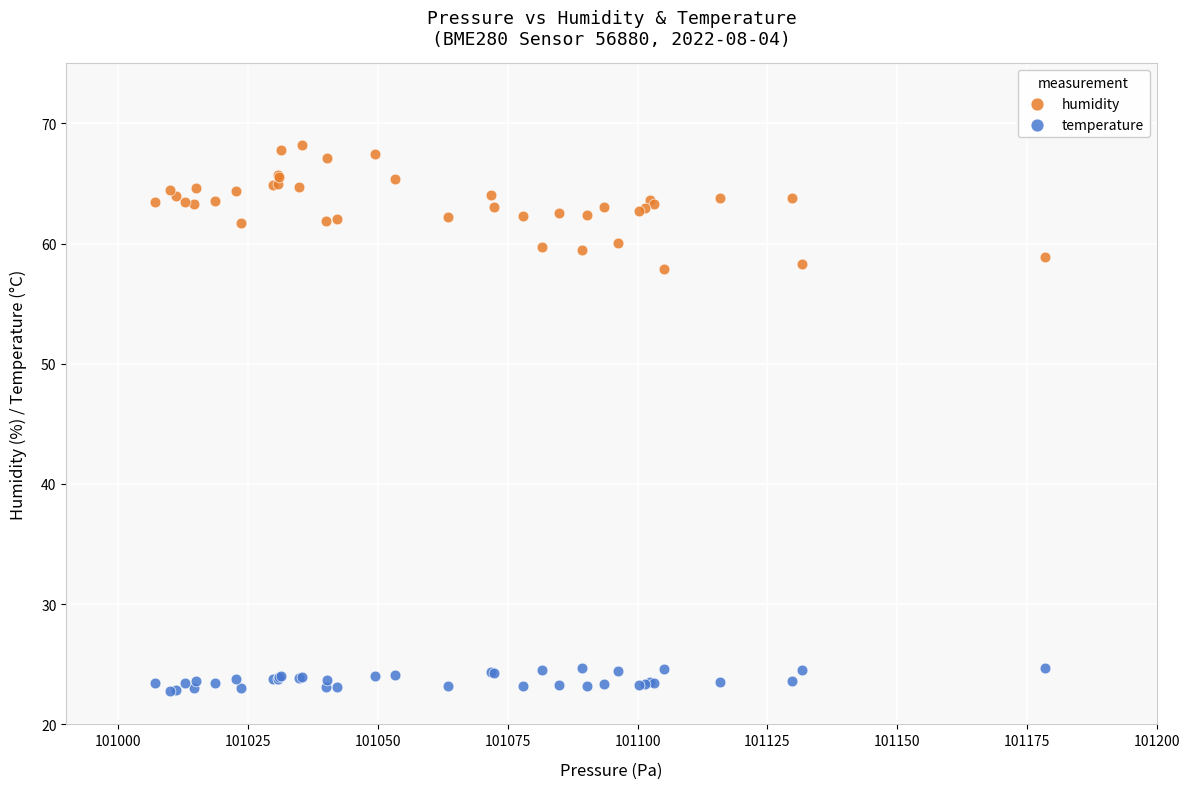

Which series has the largest Y range (max minus min)?

humidity